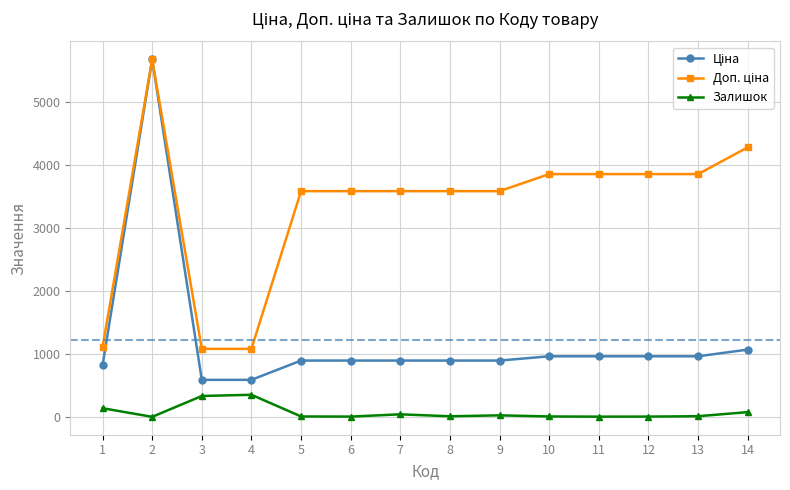

What is the spread (max minus min) of values at 4?

728.7